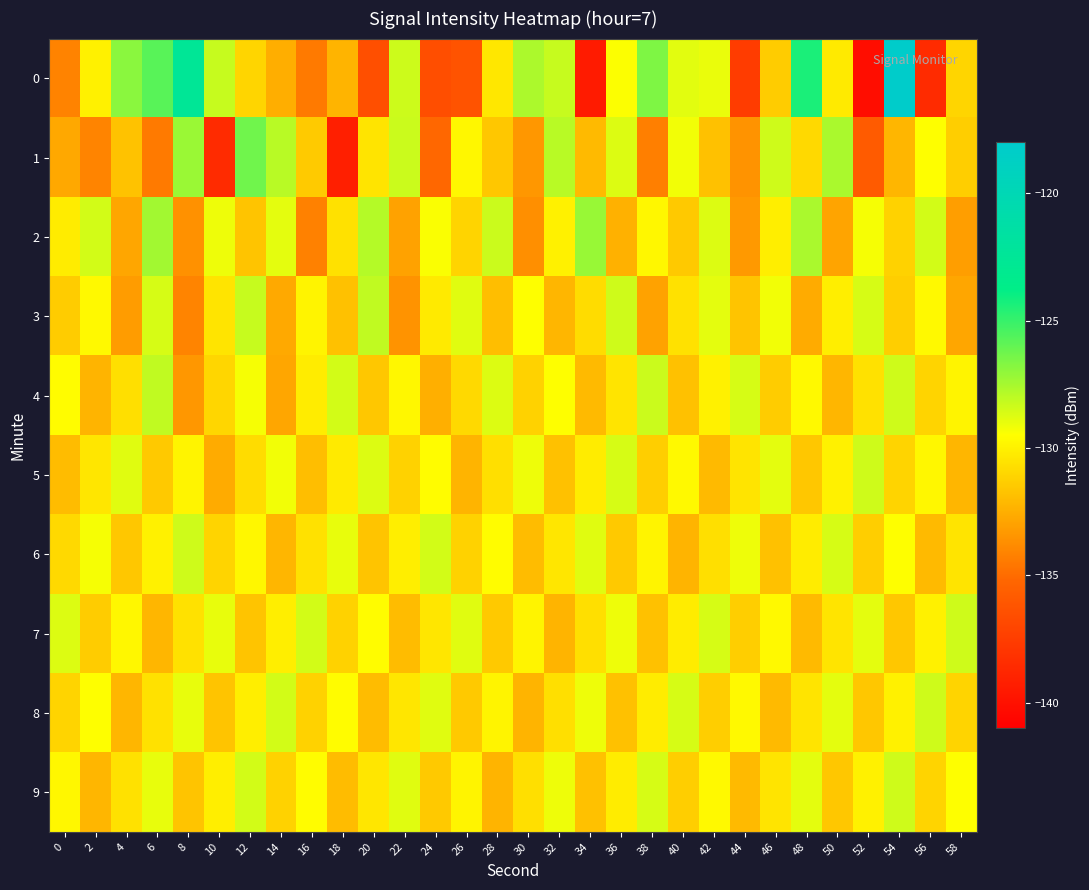

What is the total value across all series at 6?

-1297.6